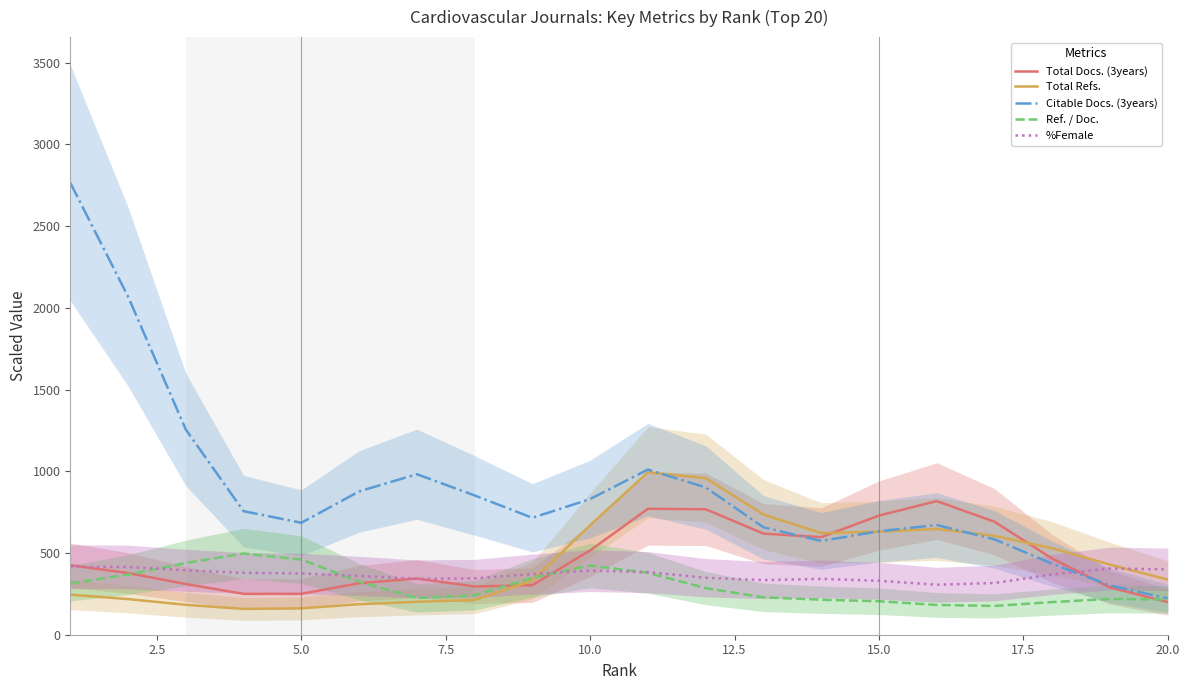

What is the average value of the Ref. / Doc. series?

297.2